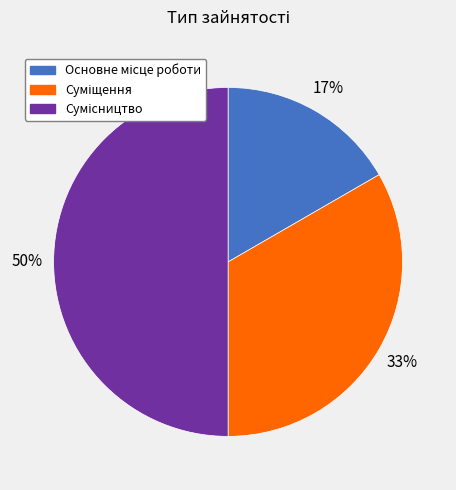

To the nearest percent, what is the difference between the largest and smallest slice percentages?

33%